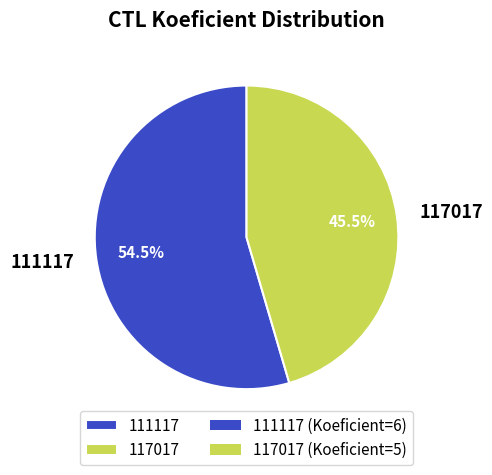

How many segments does this pie chart have?

2